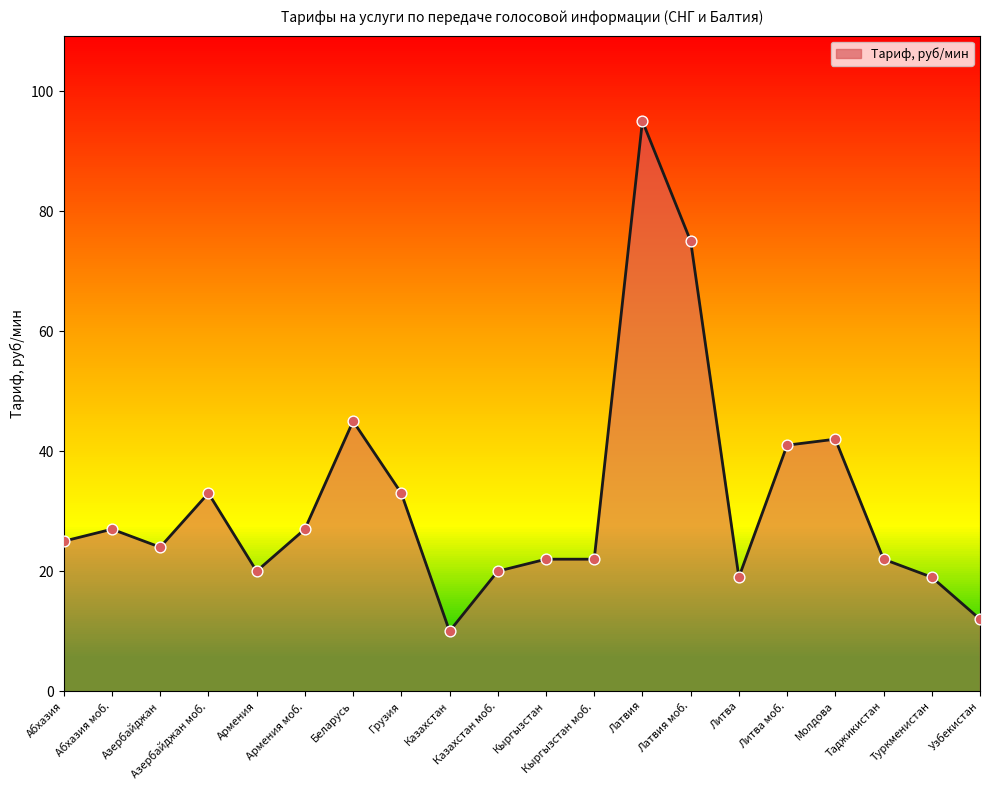

What is the change in value from Абхазия to Казахстан моб.?

-5